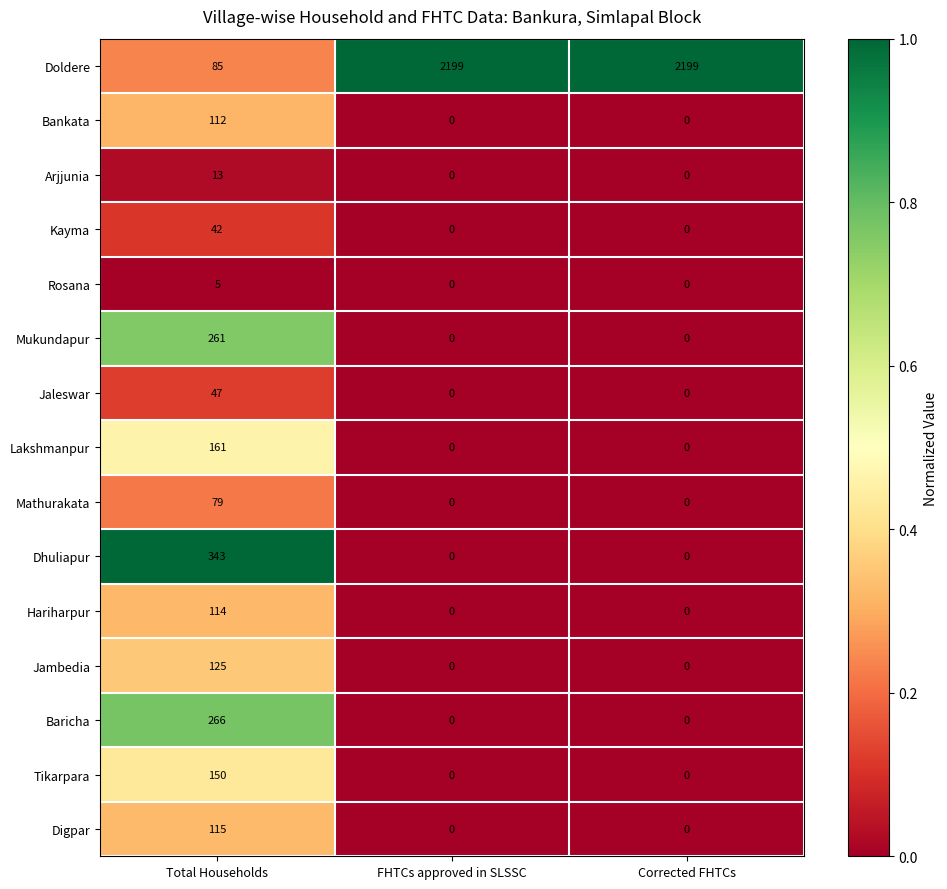

At which label does Arjjunia reach its peak?

Total Households